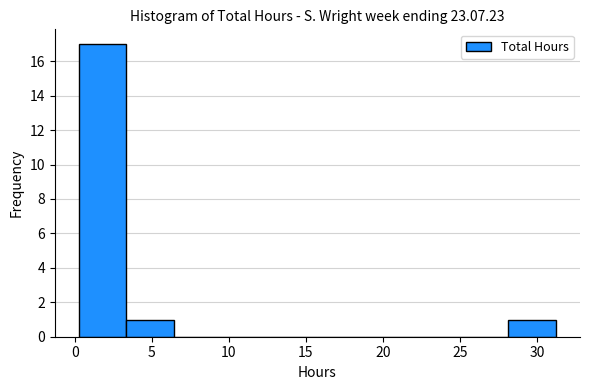

What is the height of the bar covering 3.35 to 6.45 on the x-axis? Neither the bar edges nor the heights are printed on the chart, so give them approximately, as read against the axes.

1